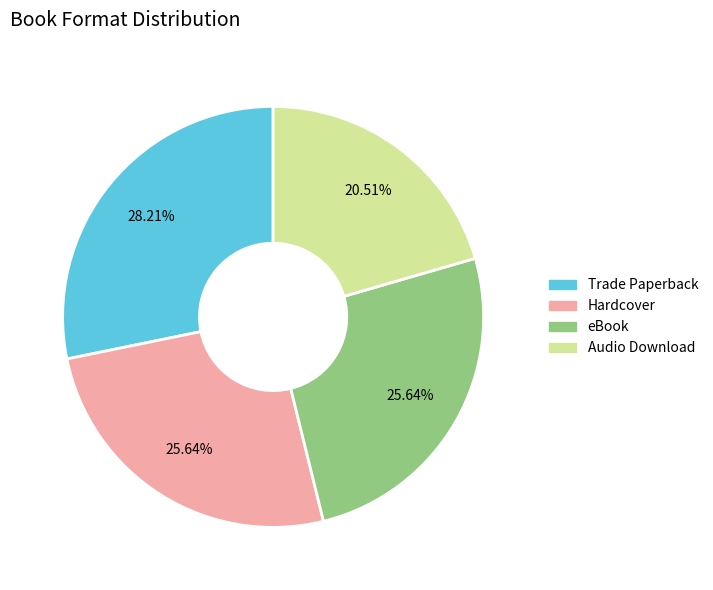

Which category has the smallest portion of the pie?

Audio Download